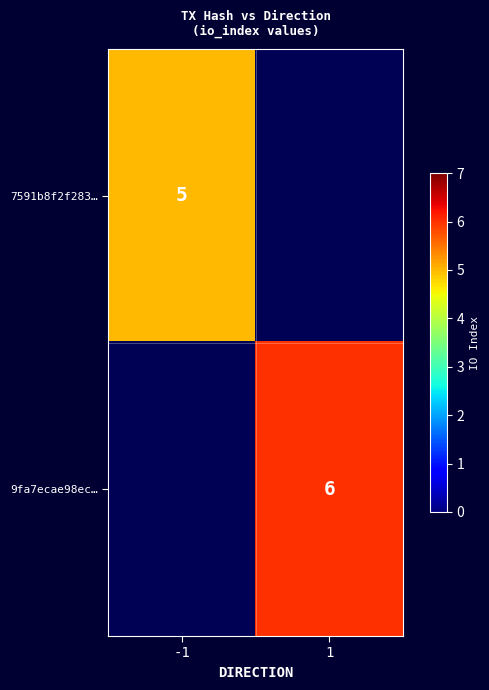

True or false: 7591b8f2f283… has a value of 8 at -1.

False